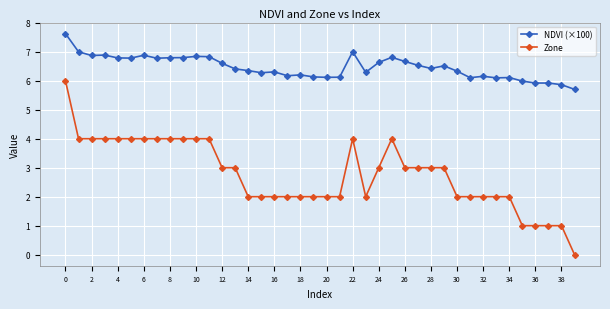

What is the difference between the second highest and second lowest values in the NDVI (×100) series?

1.1